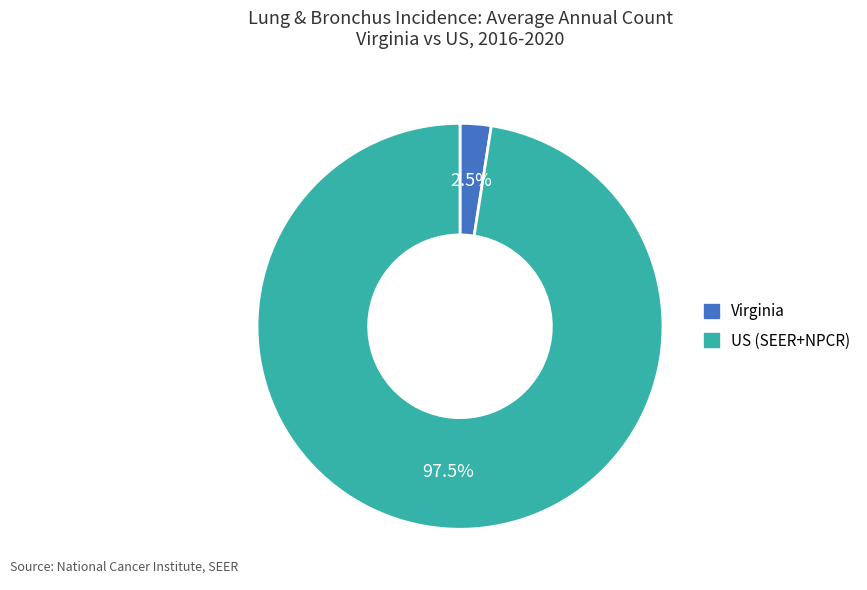

What portion of the pie excludes US (SEER+NPCR)?

2.5%